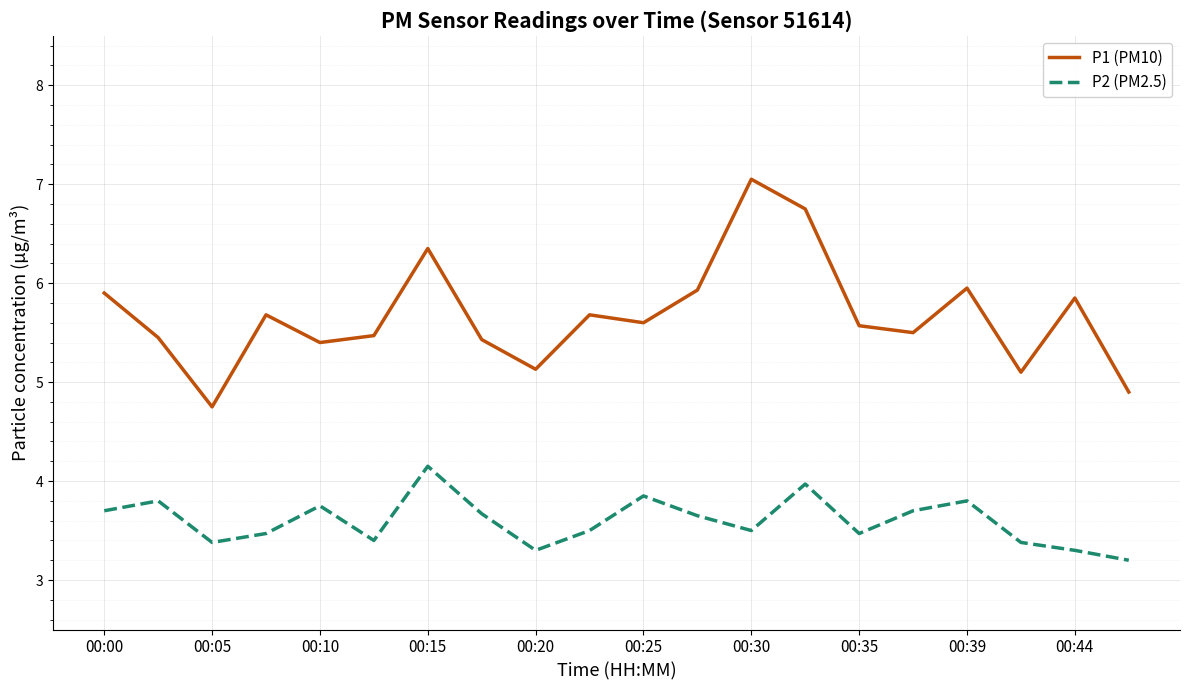

Rank the series by their average value, from lowest to highest.

P2 (PM2.5), P1 (PM10)